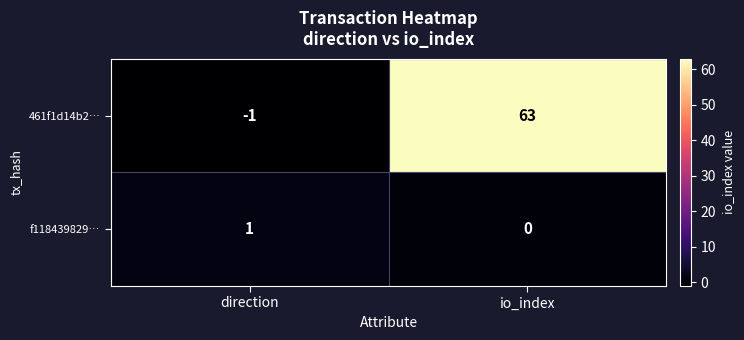

True or false: 461f1d14b2… has a value of -2 at direction.

False